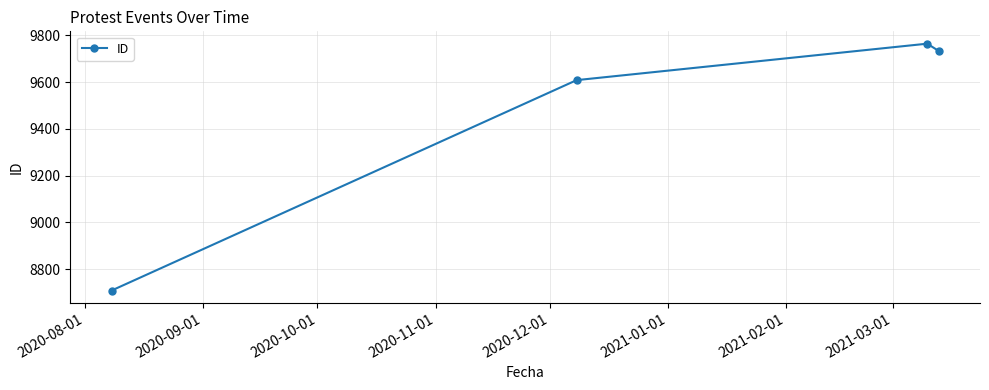

What is the value of the 1st point from the left?

8708